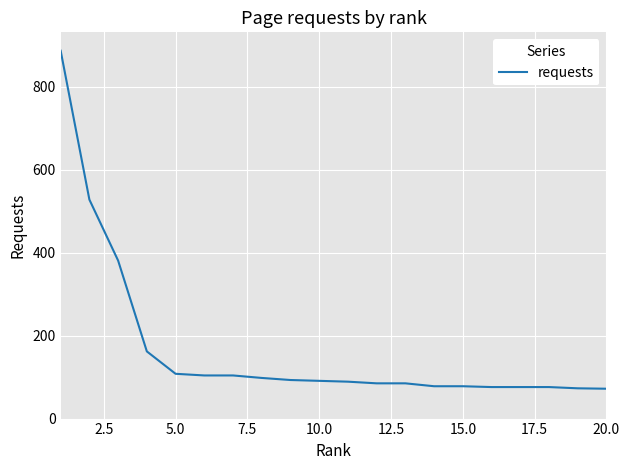

What is the smallest value displayed?

72